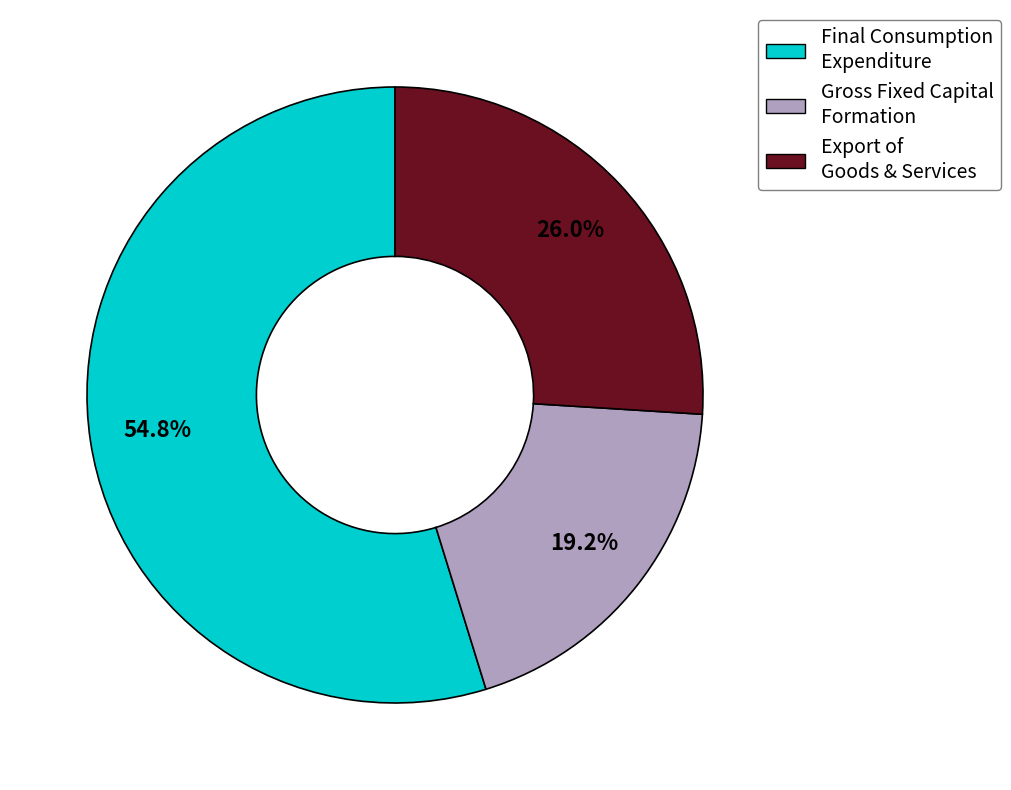

How many slices are in this pie chart?

3